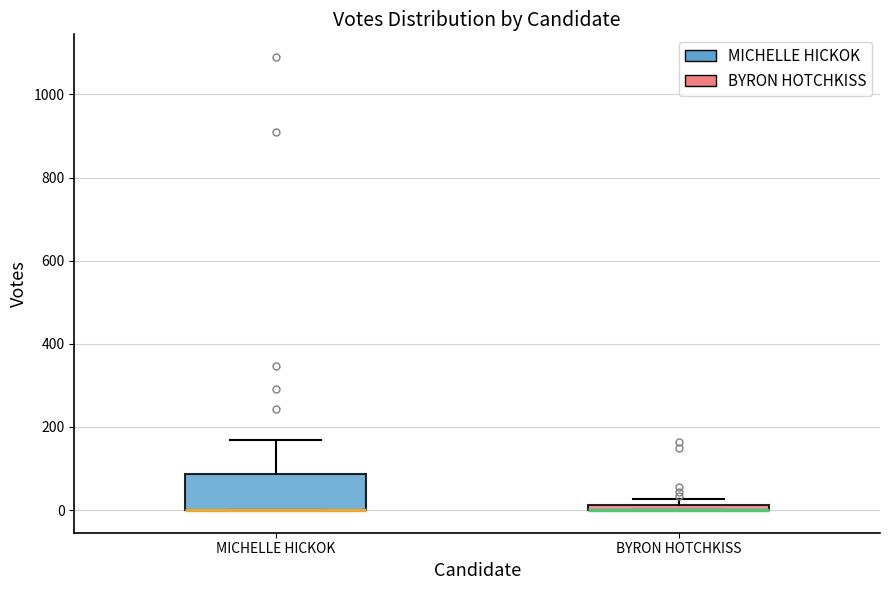

Where is the upper edge of the box for BYRON HOTCHKISS on the y-axis? The values are not printed on the chart, so give them approximately, as read against the axis.

20